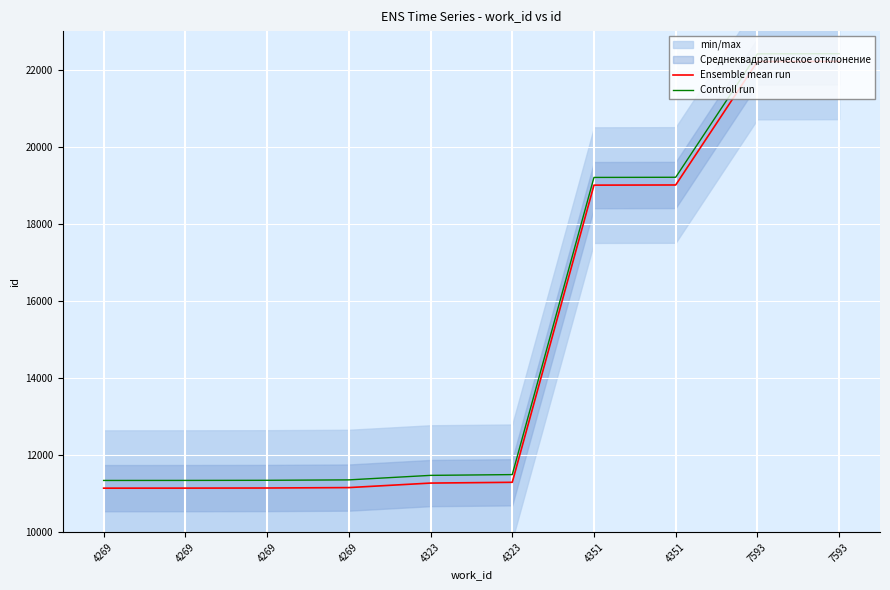

Is it true that Ensemble mean run equals 7498 at 4351?

False